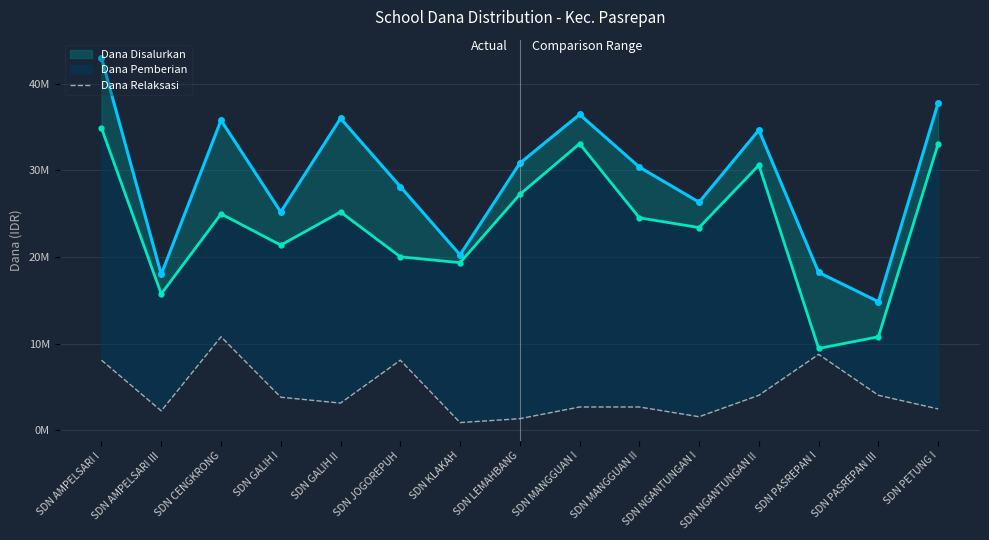

The value at SDN AMPELSARI I is 8100000. True or false?

True